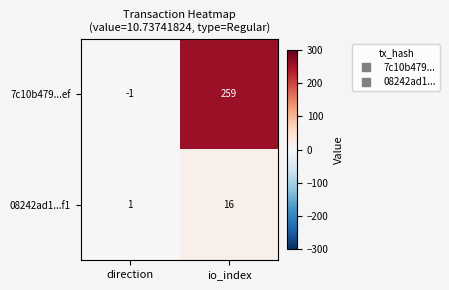

Reading left to right, what are all the values shown in this chart?

7c10b479...ef: direction=-1	io_index=259
08242ad1...f1: direction=1	io_index=16